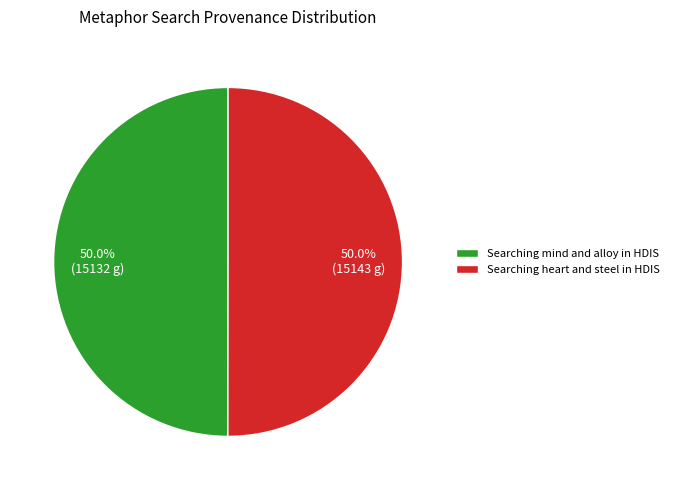

True or false: Searching heart and steel in HDIS accounts for 50% of the total.

True